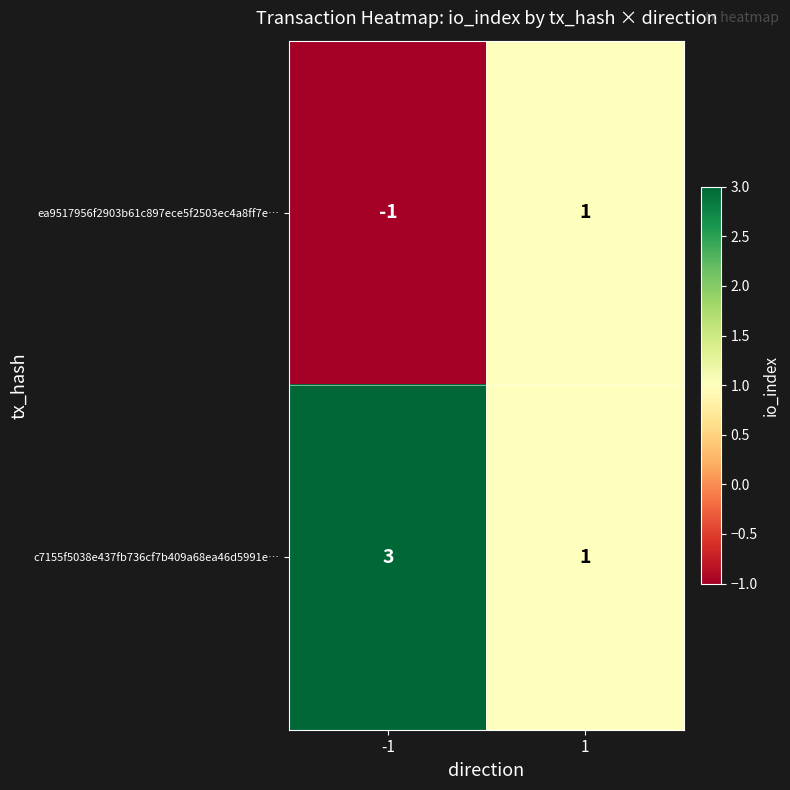

Is it true that c7155f5038e437fb736cf7b409a68ea46d5991e… equals 3 at -1?

True